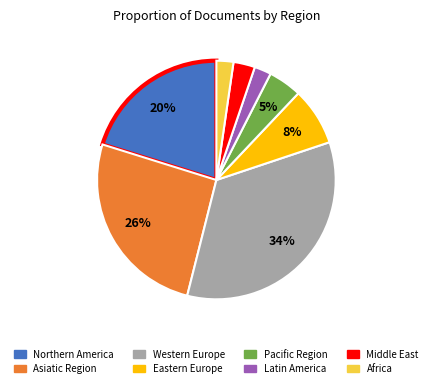

The Latin America slice represents 11% of the pie. True or false?

False